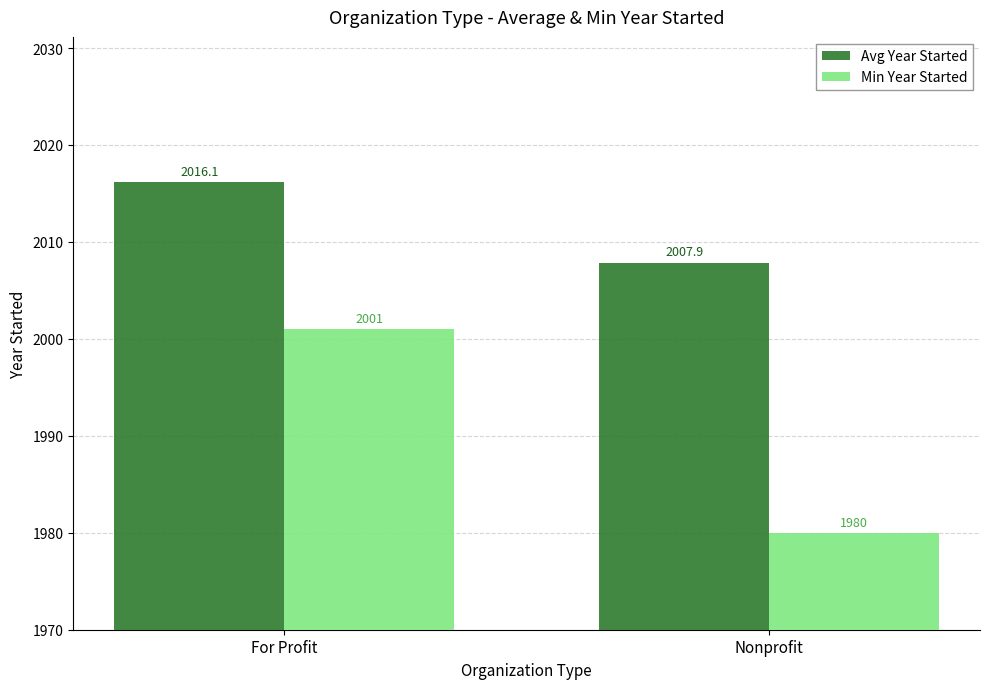

What is the difference between the Avg Year Started values at For Profit and Nonprofit?

8.3